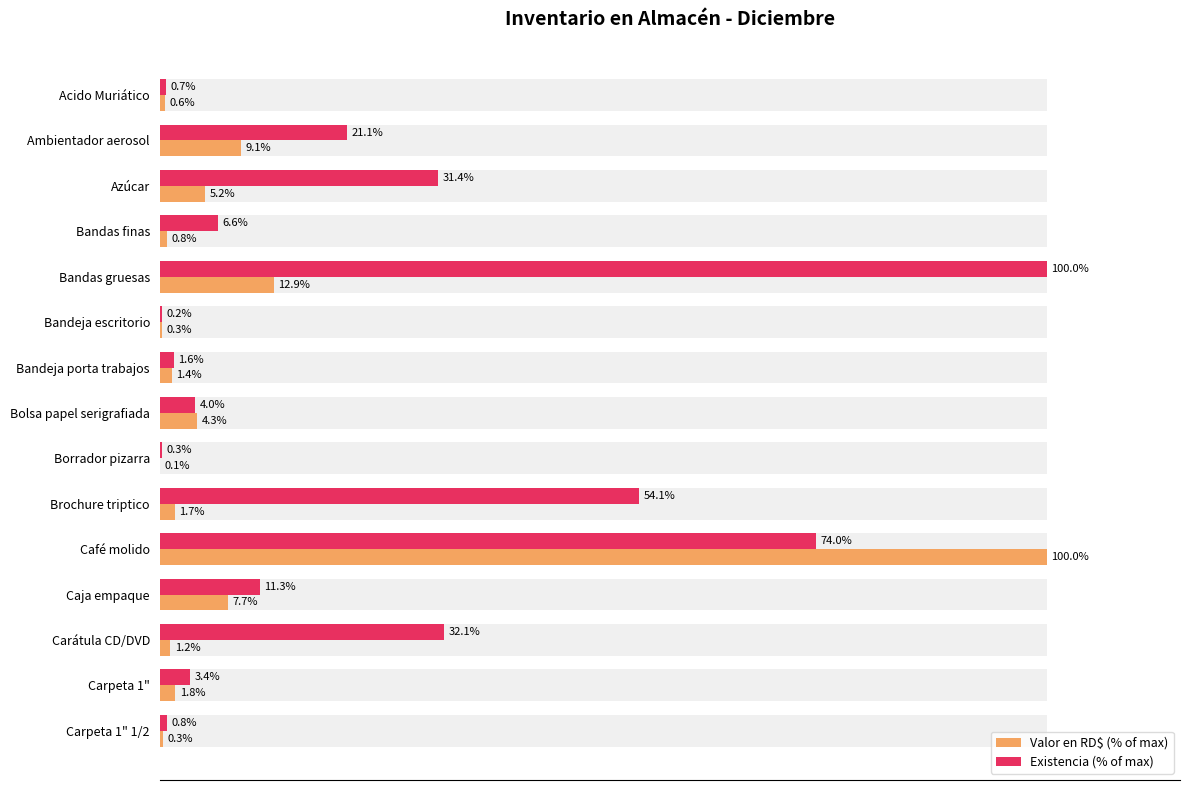

How many data points in Valor en RD$ (% of max) are less than 1?

5